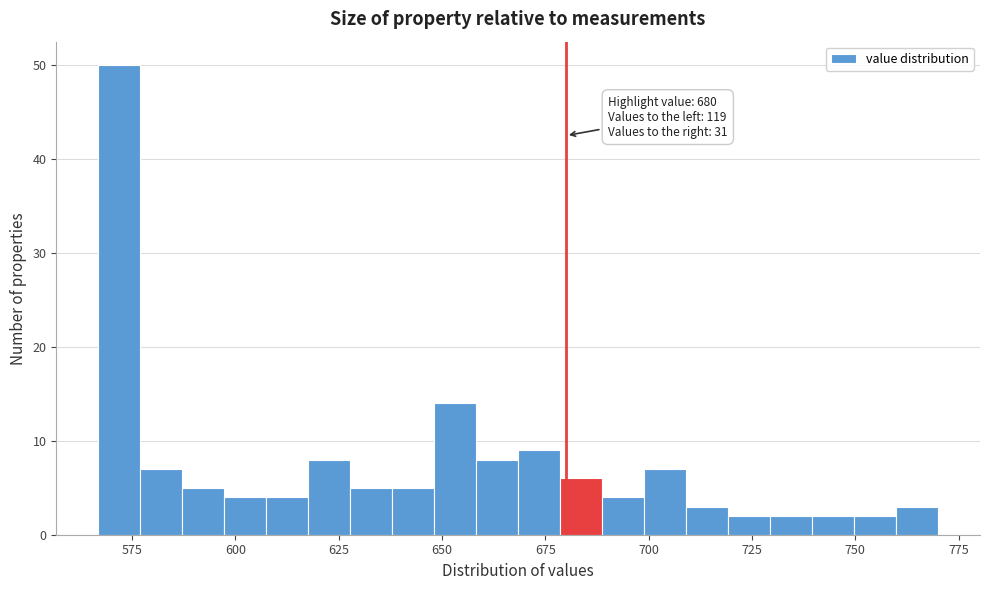

Read against the x-axis, roughly where is the centre of the tallest bar?

570